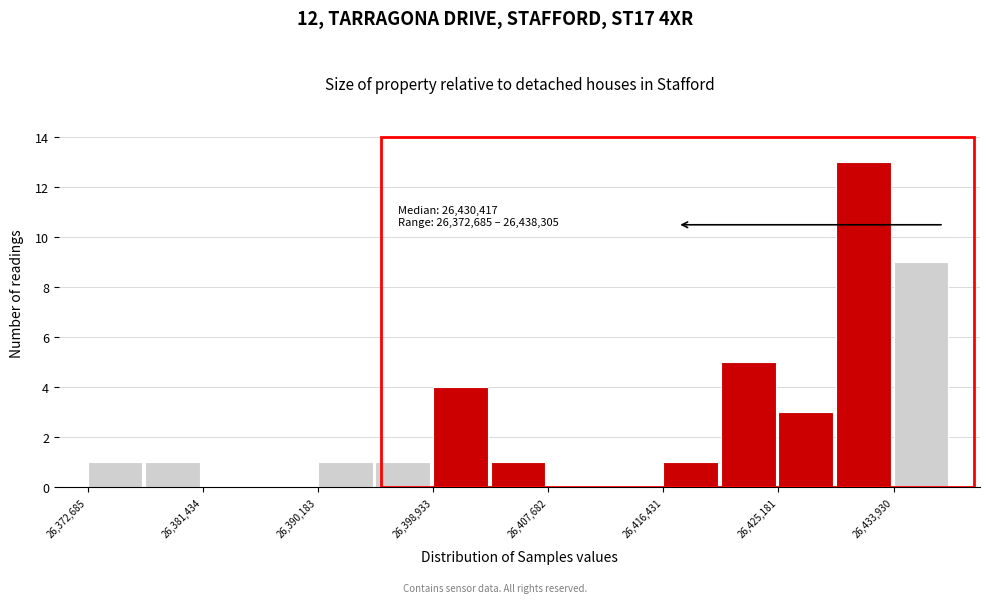

Over which range of the x-axis is the bar tallest?

26430000 to 26434000